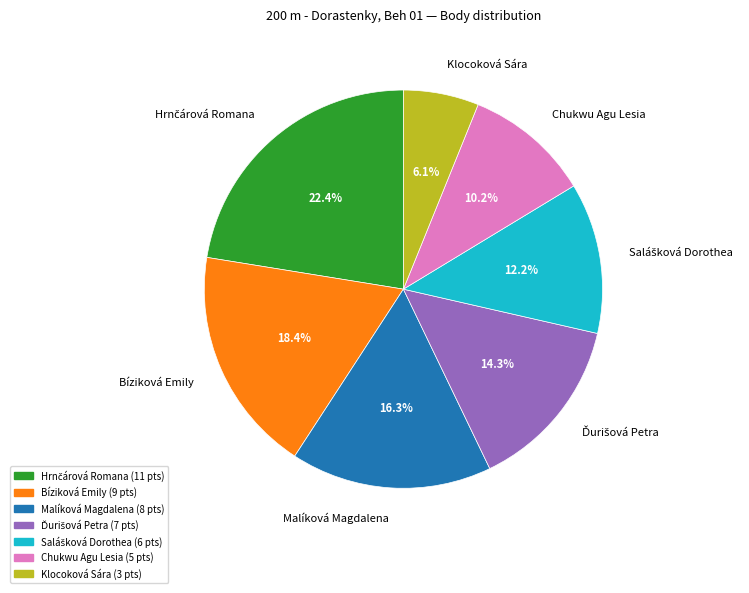

True or false: Klocoková Sára accounts for 6% of the total.

True